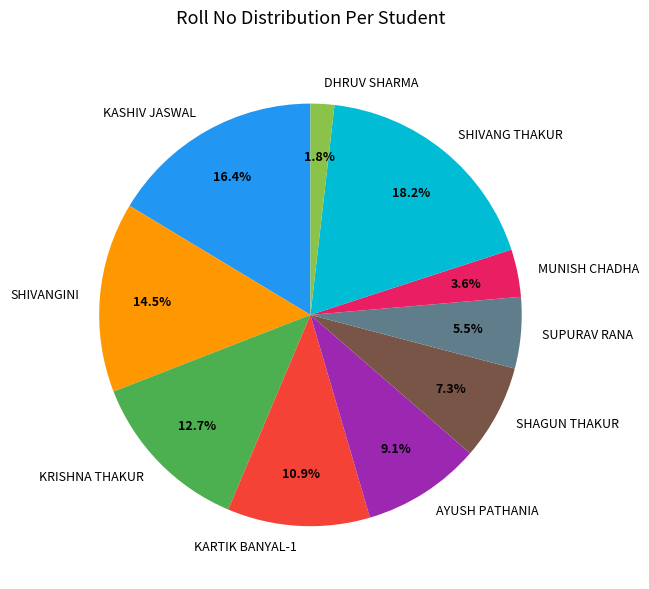

To the nearest percent, what percentage of the pie is KRISHNA THAKUR?

13%